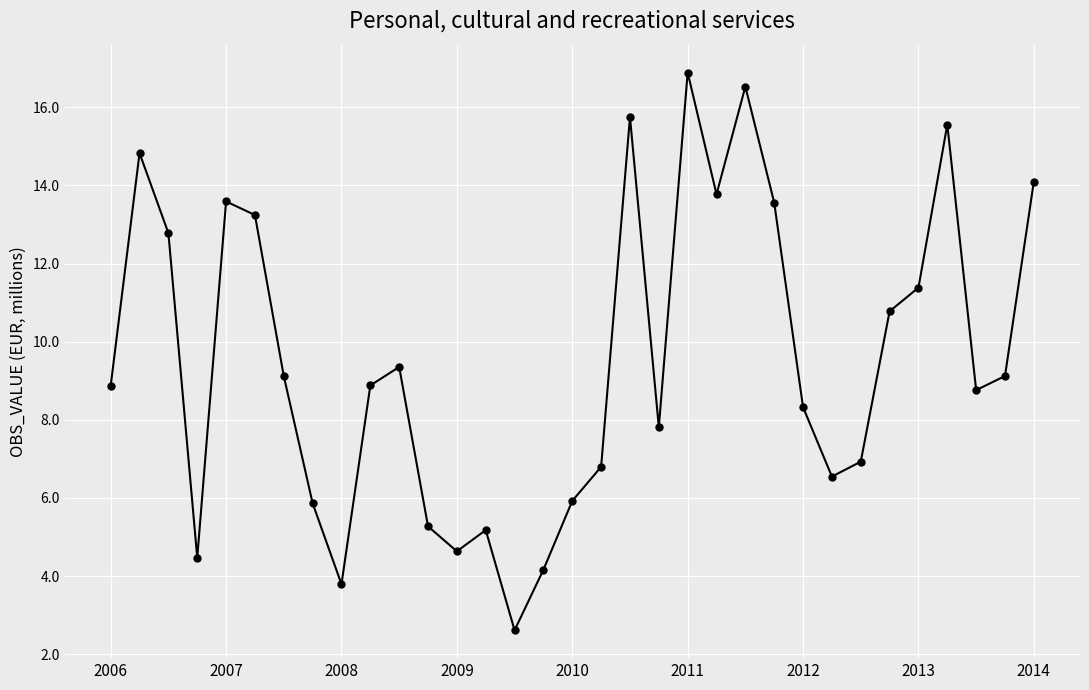

What is the average value?

9.6